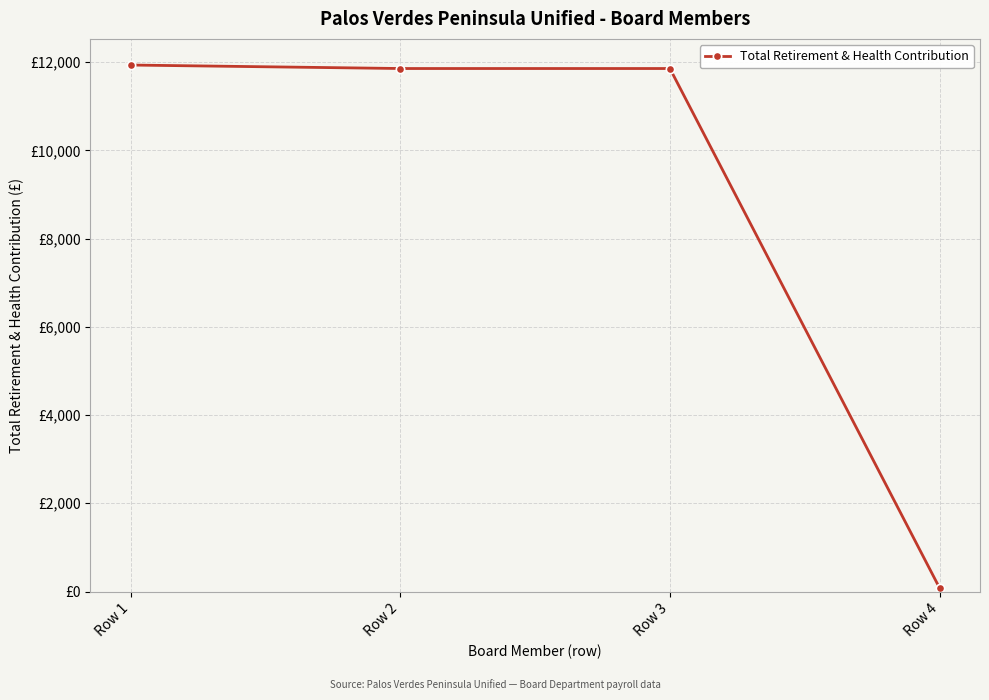

Is this an area chart (filled region under the line)?

No